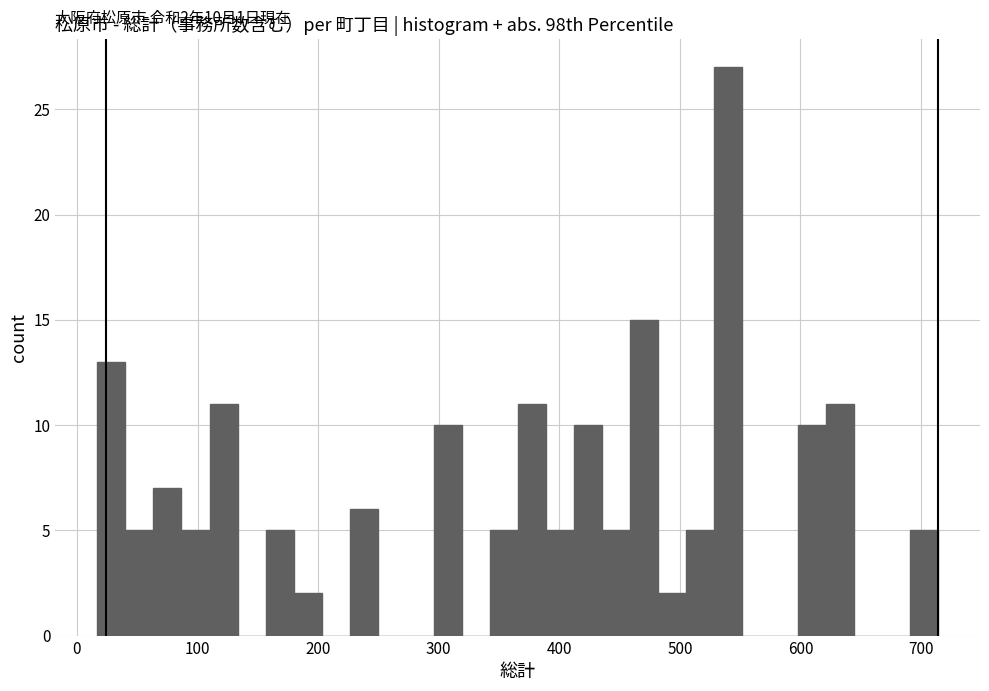

Around what value on the x-axis is the tallest bar? Give the approximate position of its centre, as read against the axis.

540